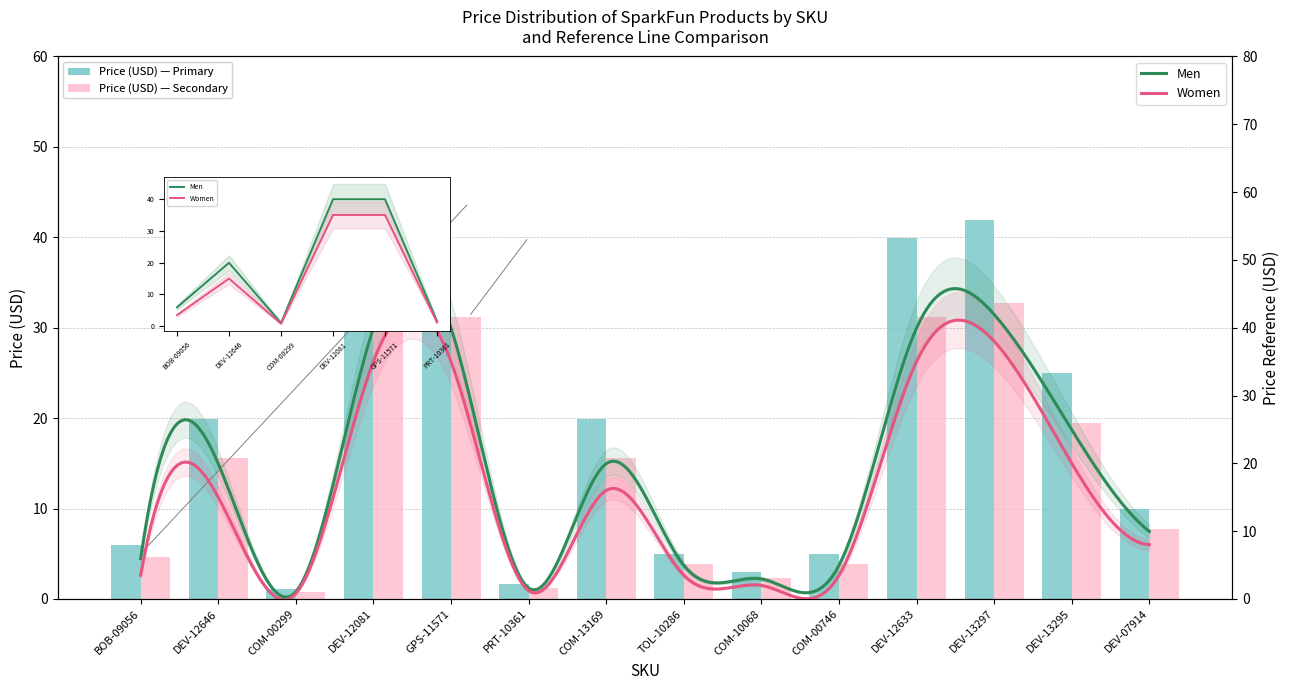

What is the label of the 10th bar from the right?

GPS-11571